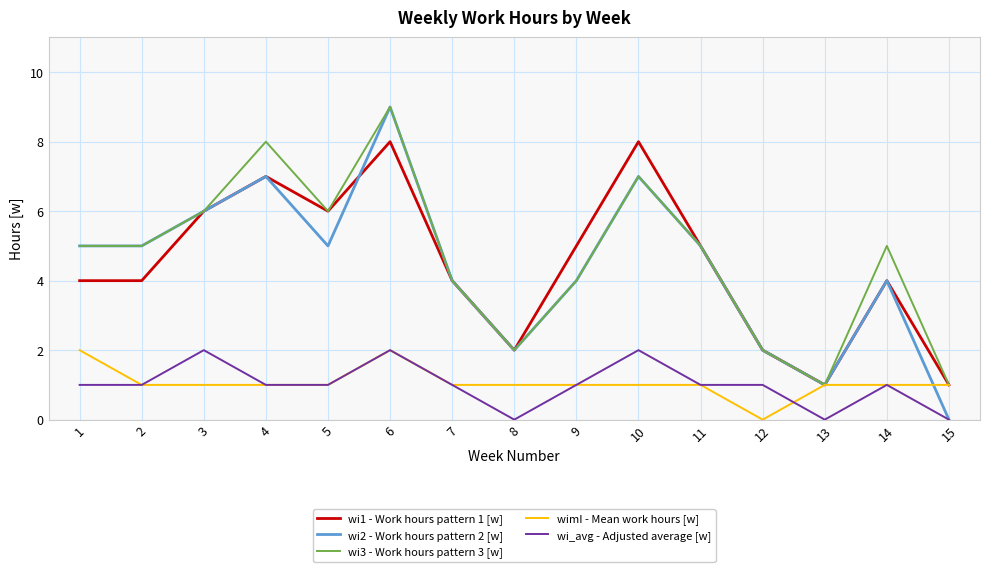

Count the number of data series in this chart.

5